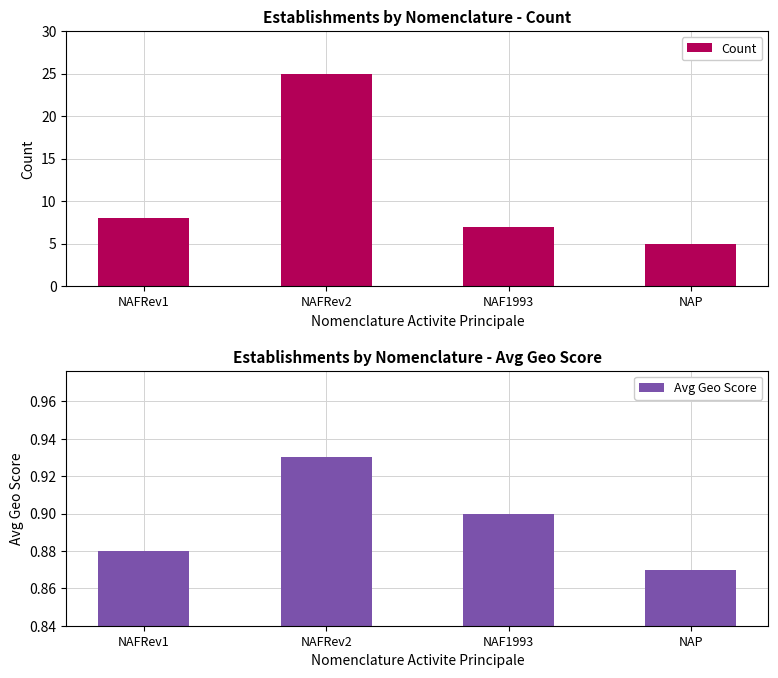

What is the difference between the maximum and minimum values in the Avg Geo Score series?

0.1